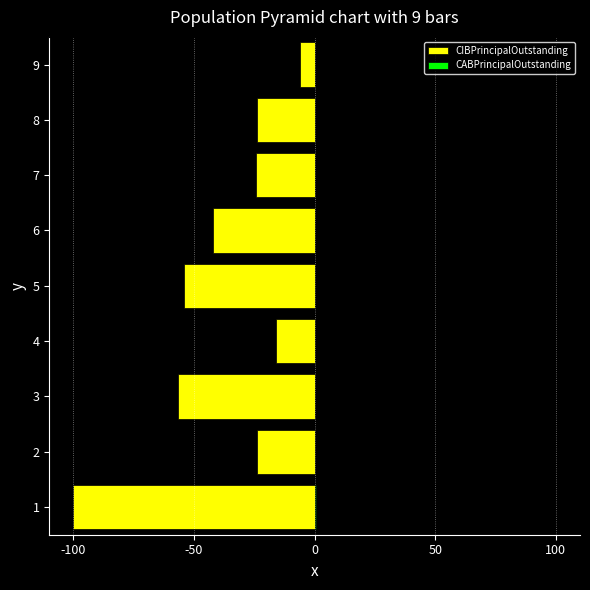

List the series in order of their overall mean, lowest first.

CIBPrincipalOutstanding, CABPrincipalOutstanding